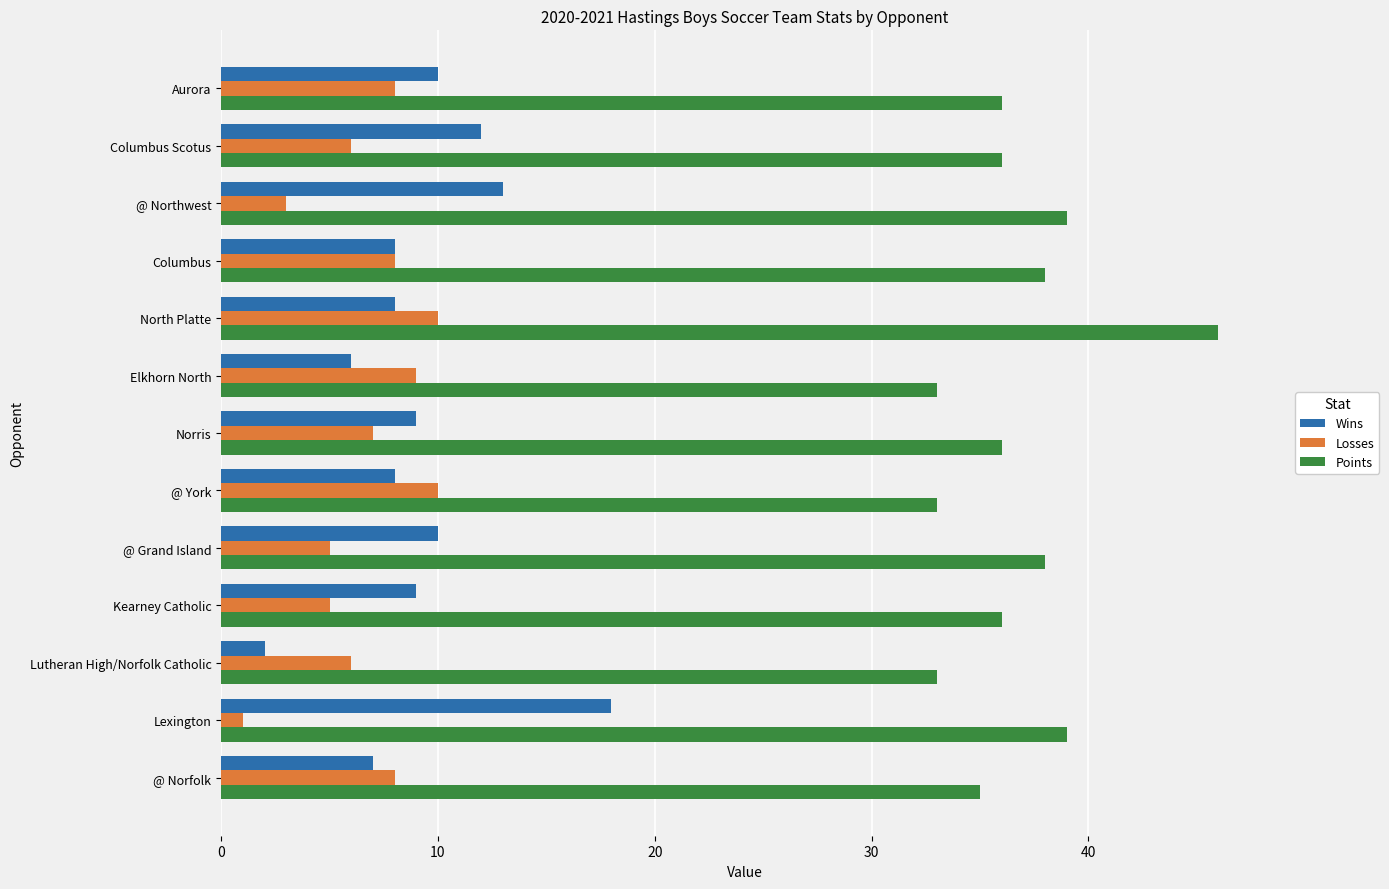

What value does the Points series have at Aurora?

36